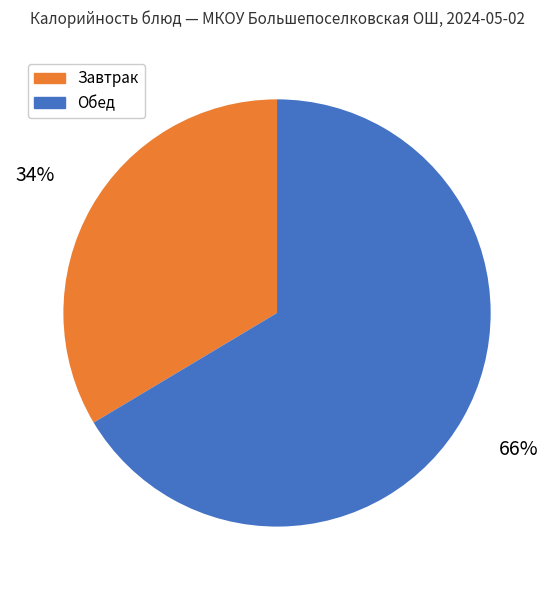

What is the largest slice in the pie chart?

Обед